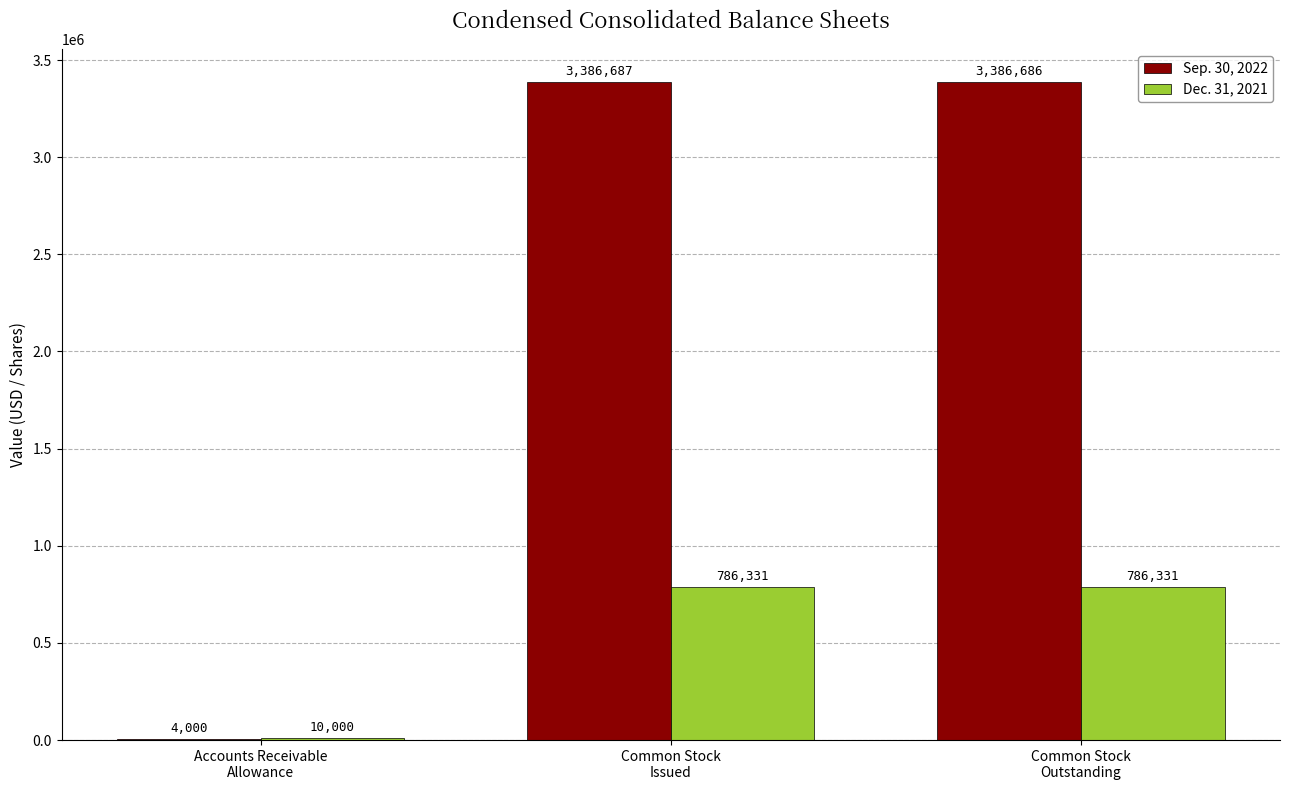

What is the greatest value displayed?

3386687